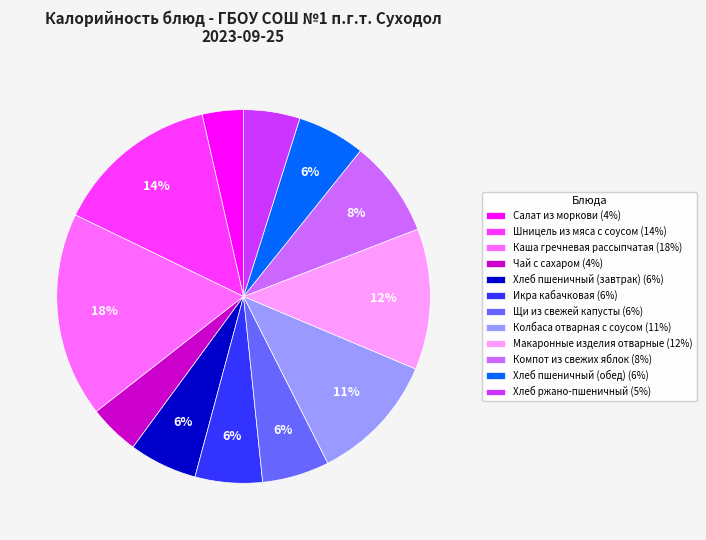

What is the ratio of the value at Икра кабачковая (6%) to the value at Щи из свежей капусты (6%)?

1.0